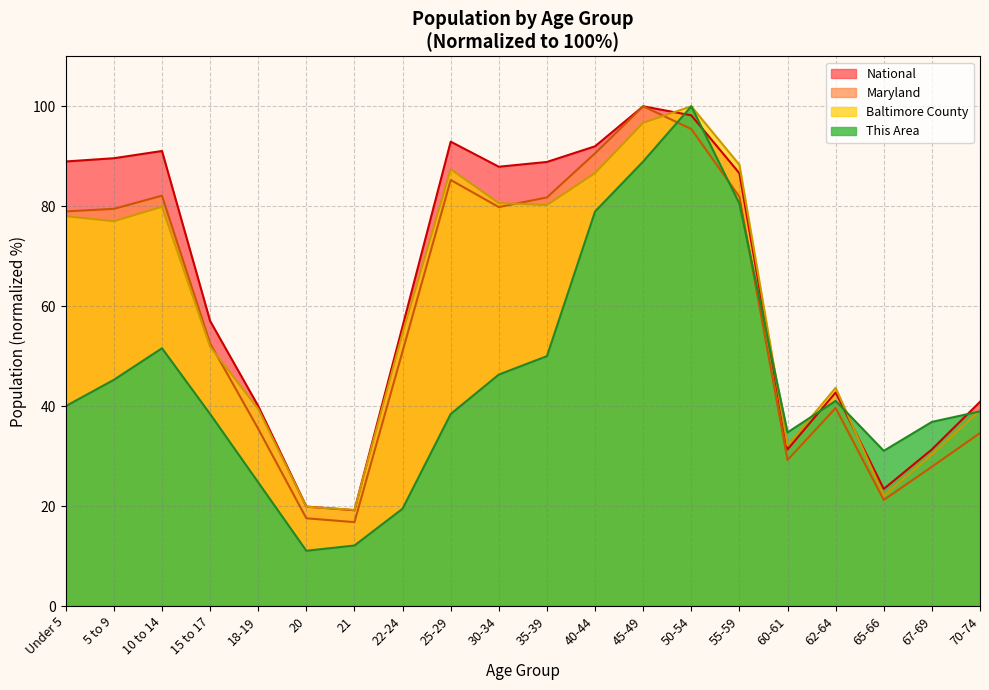

At which category is the sum across all series the highest?

50-54